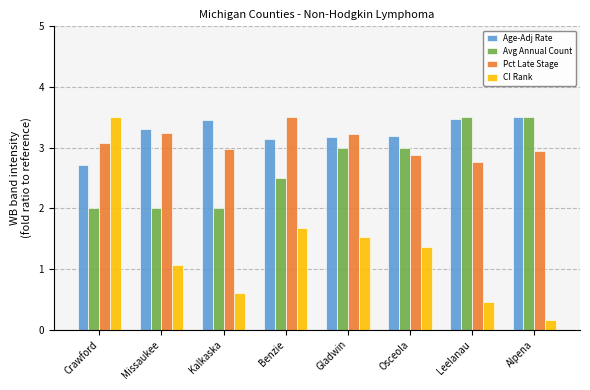

The Avg Annual Count series shows 2.0 at Missaukee. True or false?

True